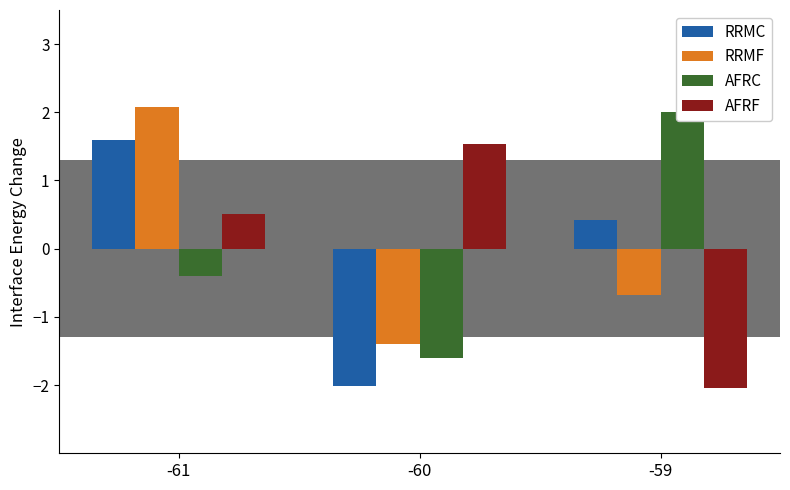

What is the maximum value for AFRF?

1.5